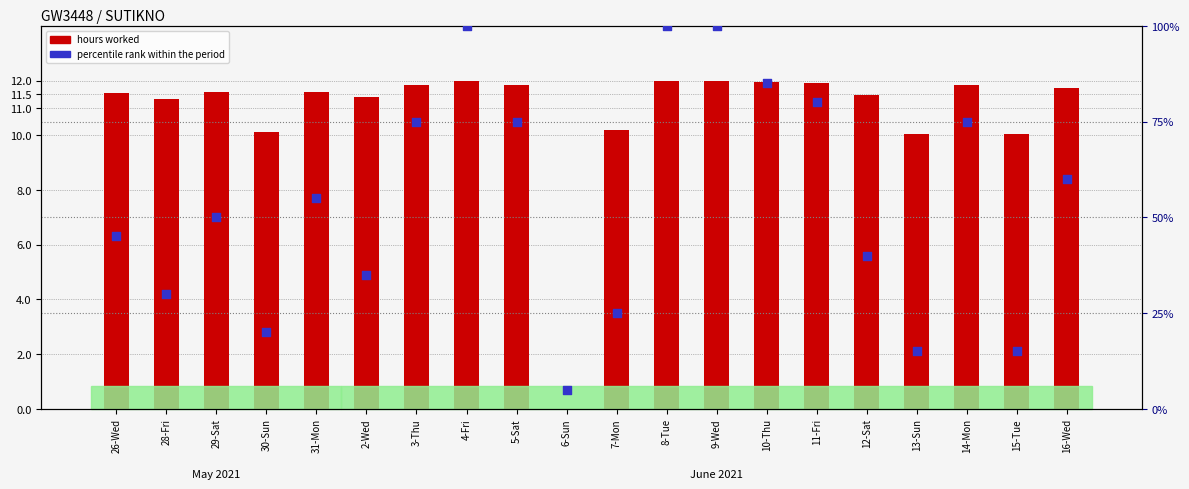

Which series reaches the minimum Y coordinate?

hours worked